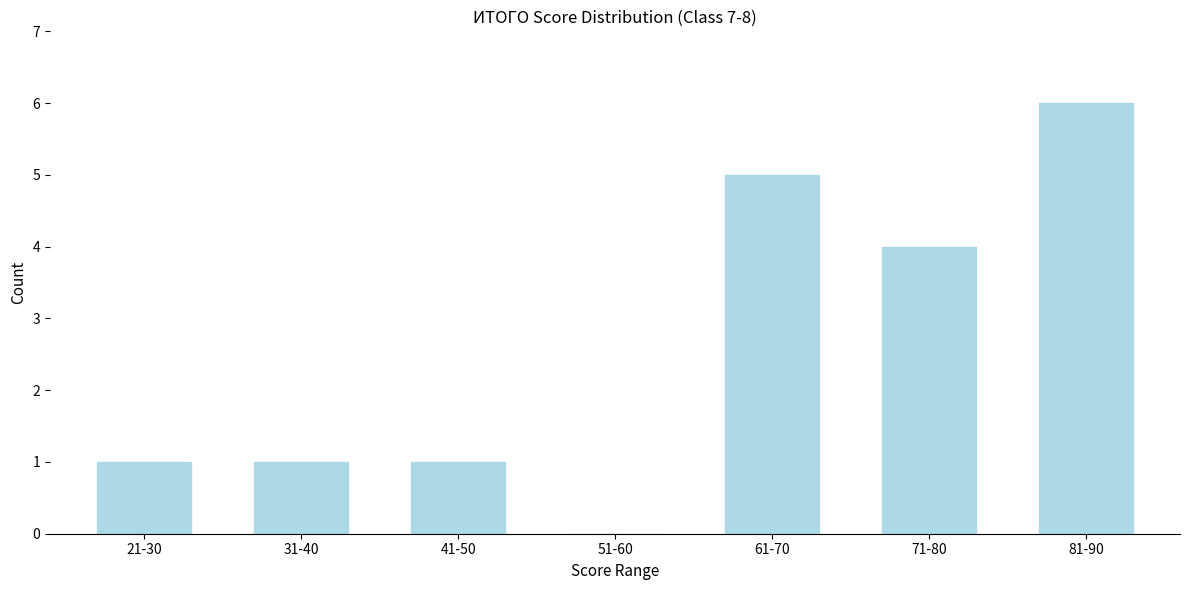

Reading left to right, what are all the values shown in this chart?

21-30=1	31-40=1	41-50=1	51-60=0	61-70=5	71-80=4	81-90=6